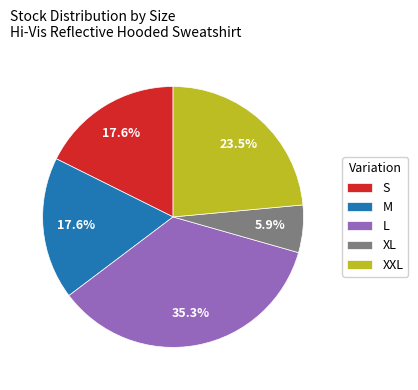

The XL slice represents 12% of the pie. True or false?

False